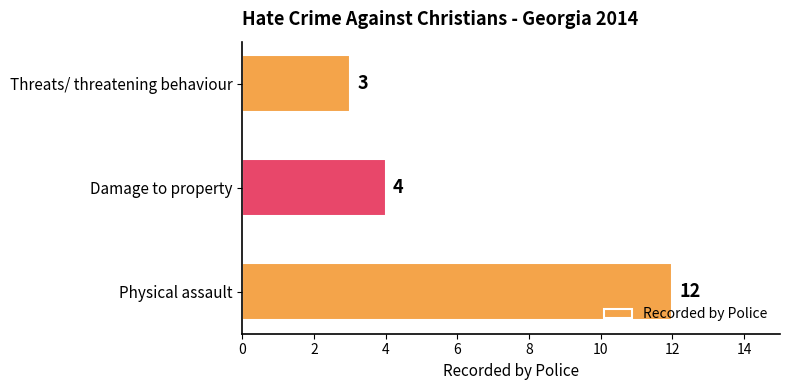

True or false: the data shows 2 at Damage to property.

False